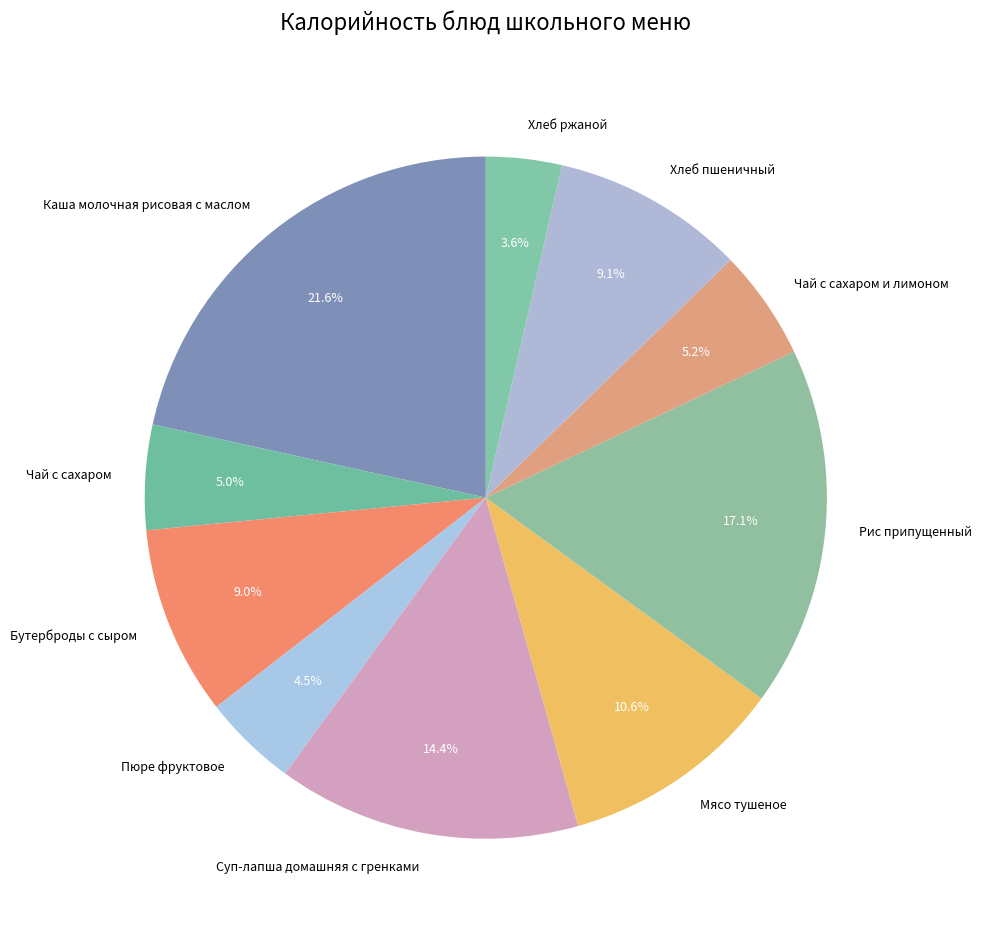

How many segments does this pie chart have?

10